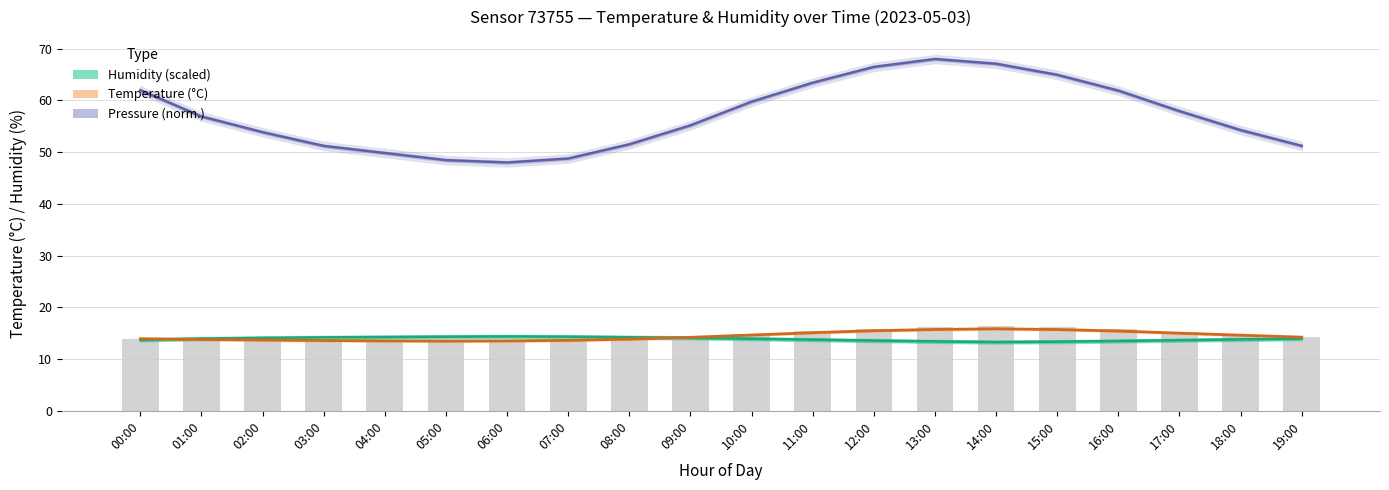

At which category does the chart reach its minimum across all series?

14:00